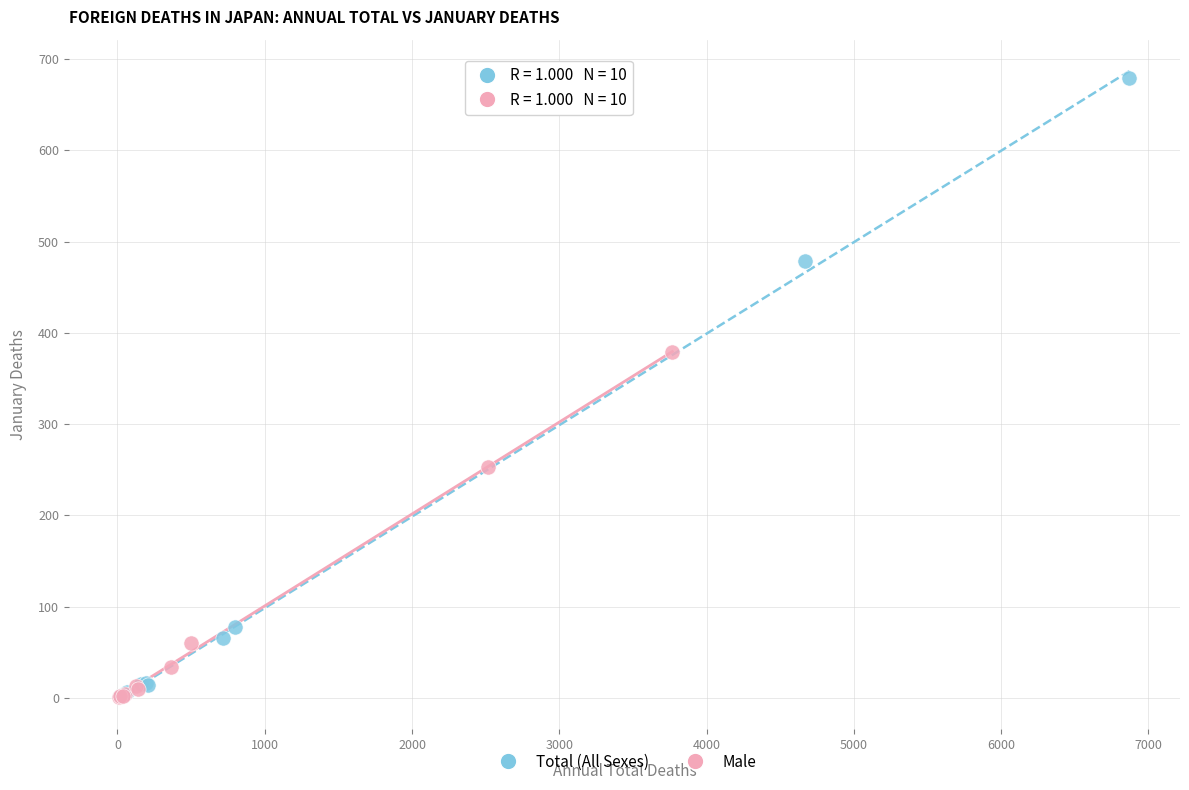

Which series has the largest Y range (max minus min)?

Total (All Sexes)